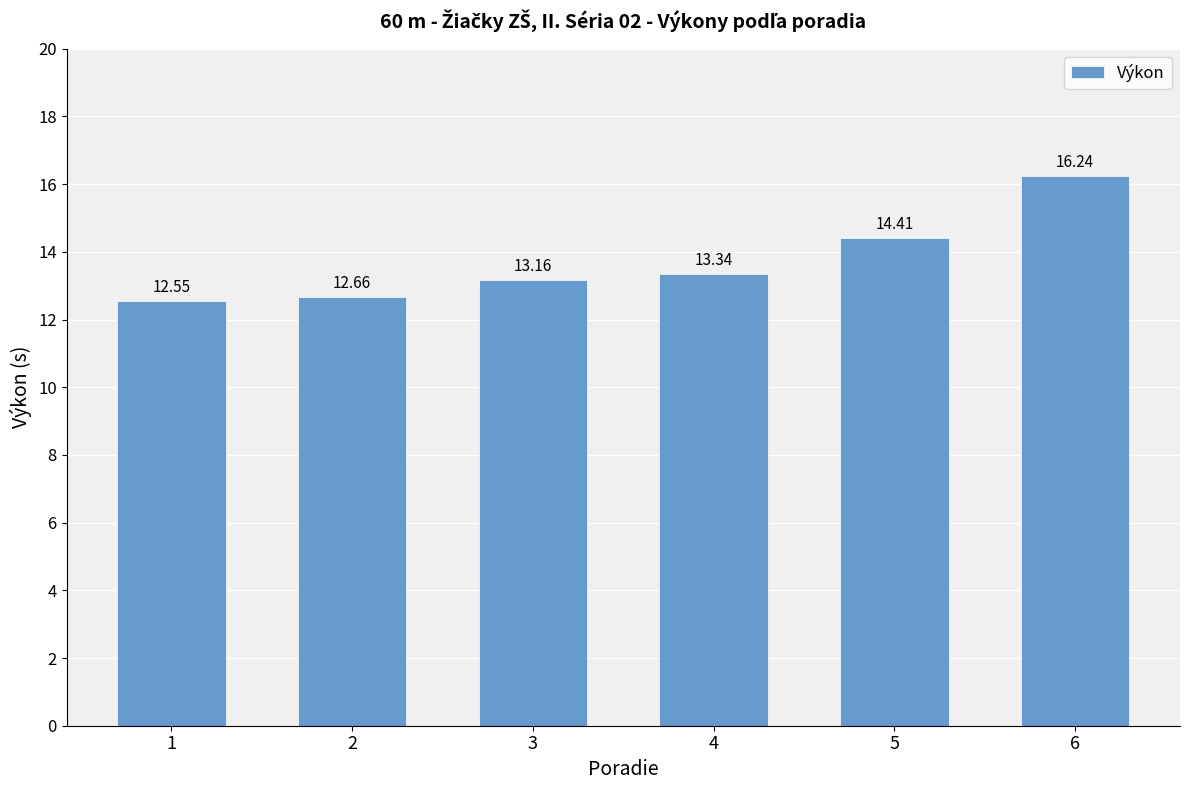

At which label does the data first exceed 13?

3